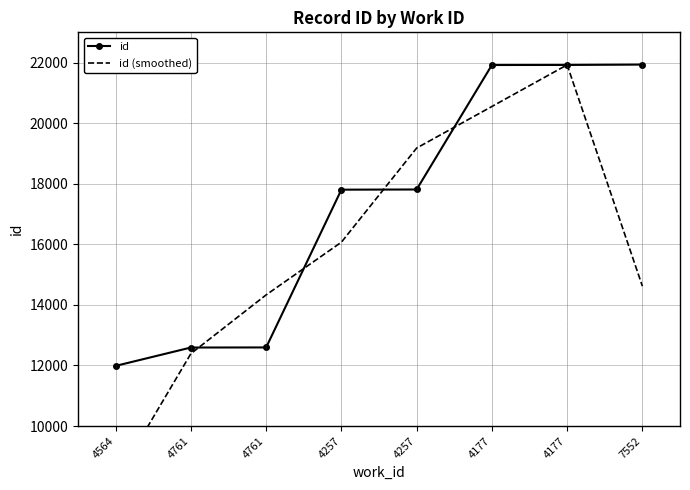

True or false: id (smoothed) has more than 0 interior local peaks.

True